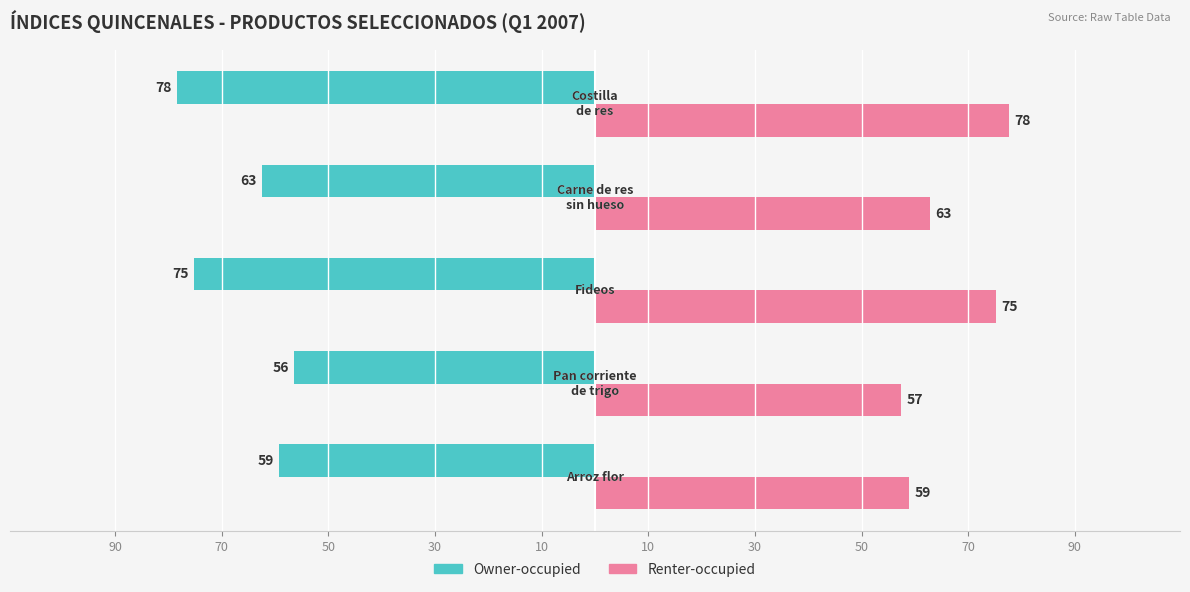

What is the smallest value displayed?

-78.4